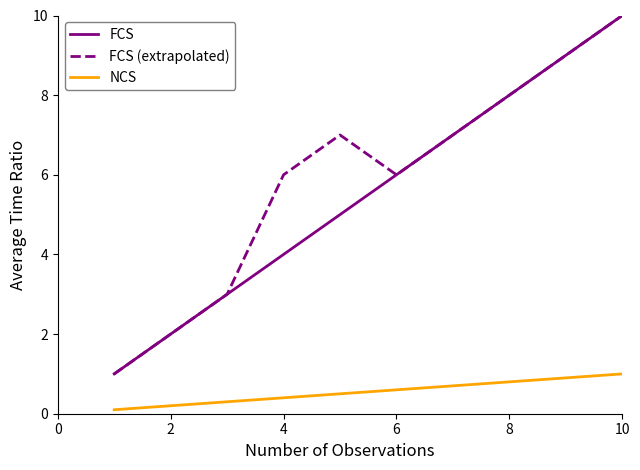

Count the FCS (extrapolated) values in the range 3 to 8.

6